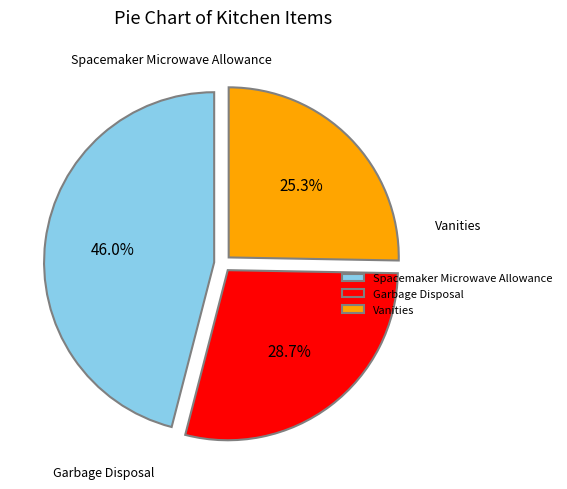

Rank the categories by value from highest to lowest.

Spacemaker Microwave Allowance, Garbage Disposal, Vanities